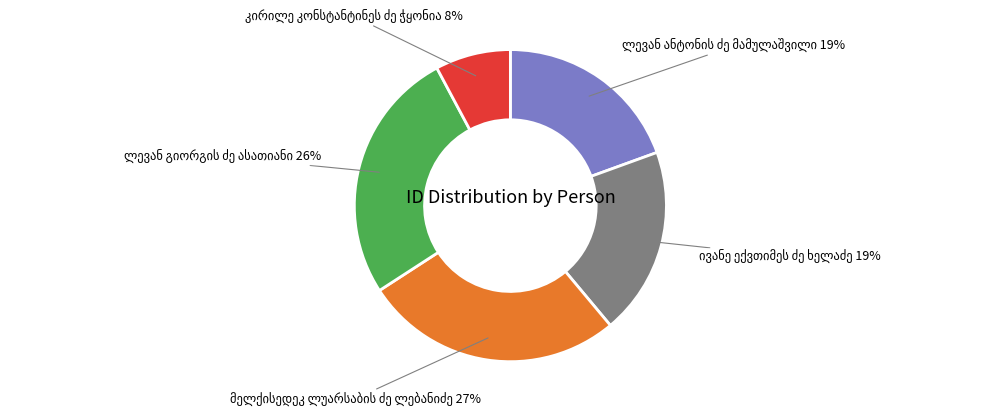

To the nearest percent, what is the average slice percentage?

20%